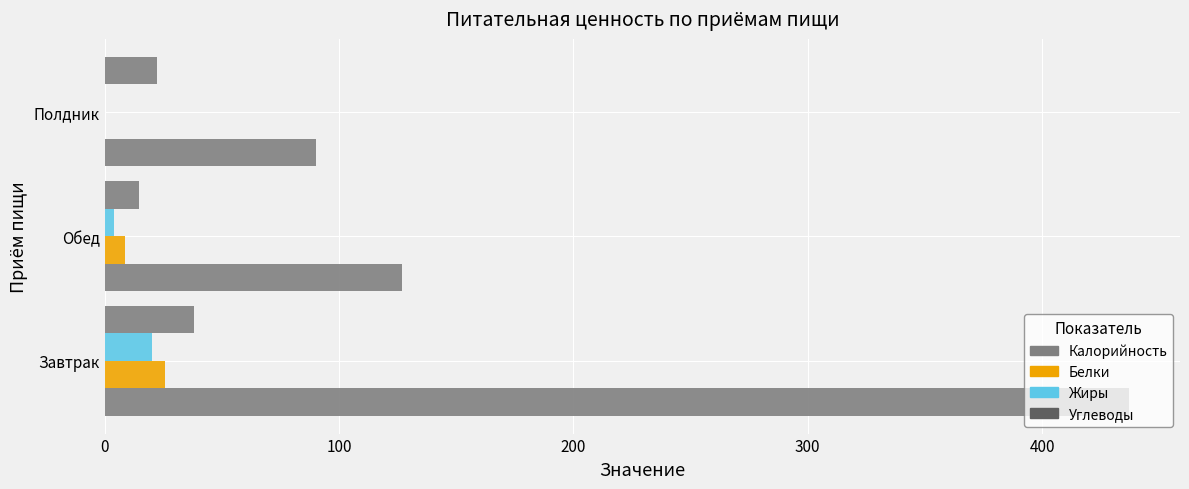

What is the maximum value shown in the chart?

437.0